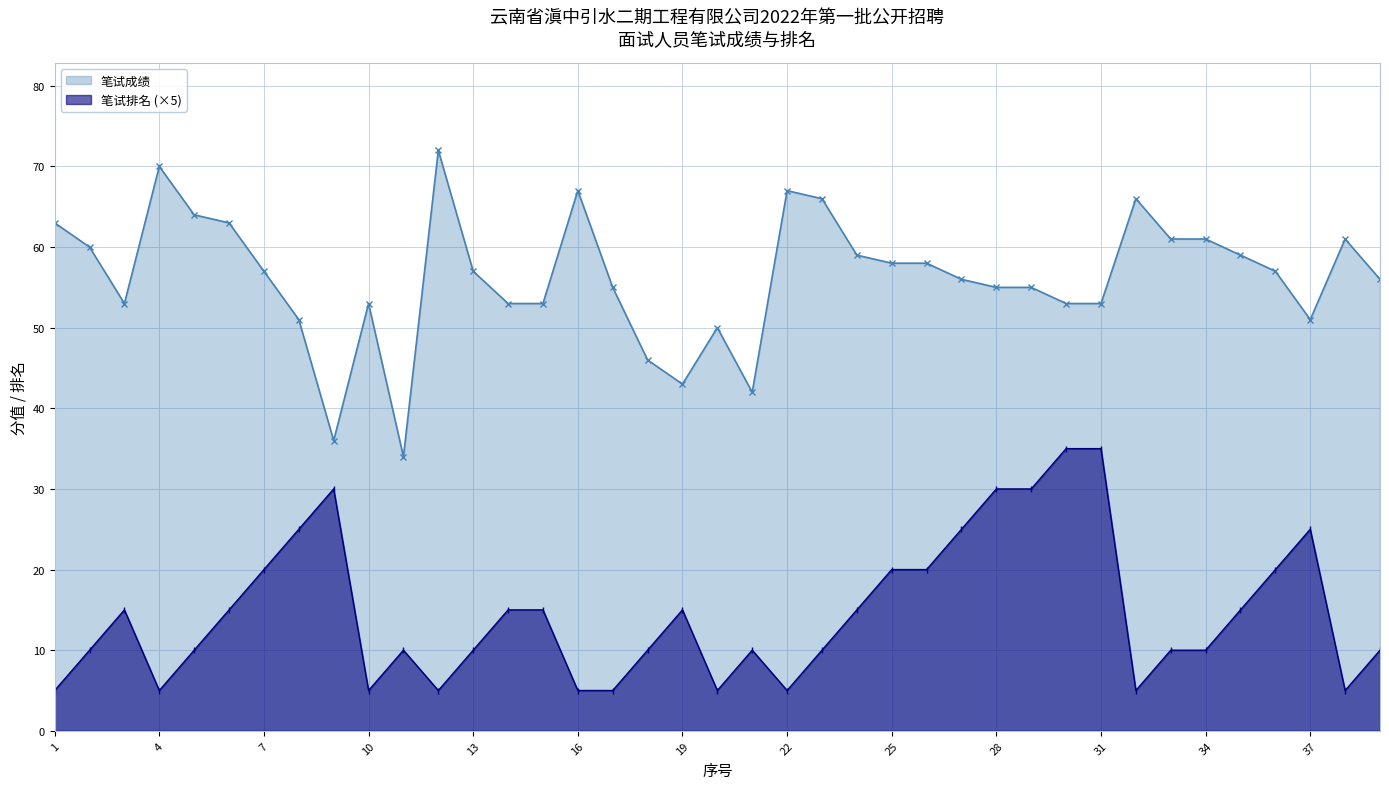

Reading left to right, transcribe all the data shown in this chart.

笔试成绩: 63	60	53	70	64	63	57	51	36	53	34	72	57	53	53	67	55	46	43	50	42	67	66	59	58	58	56	55	55	53	53	66	61	61	59	57	51	61	56
笔试排名: 5	10	15	5	10	15	20	25	30	5	10	5	10	15	15	5	5	10	15	5	10	5	10	15	20	20	25	30	30	35	35	5	10	10	15	20	25	5	10